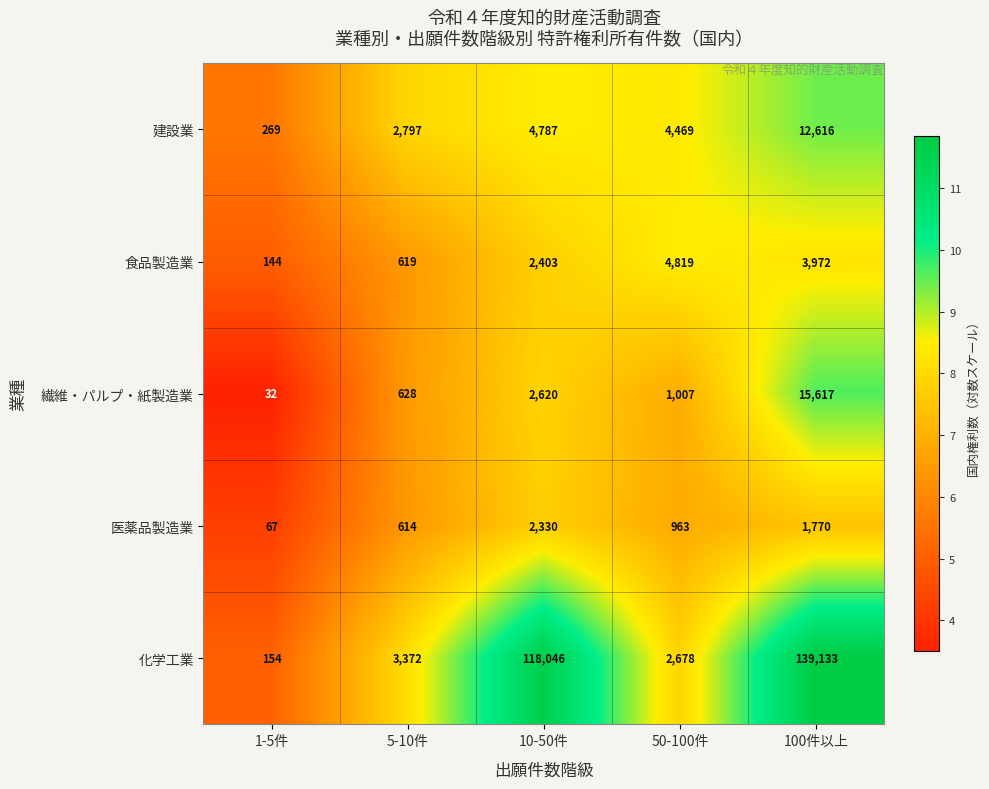

Which label corresponds to the smallest value in the chart?

1-5件